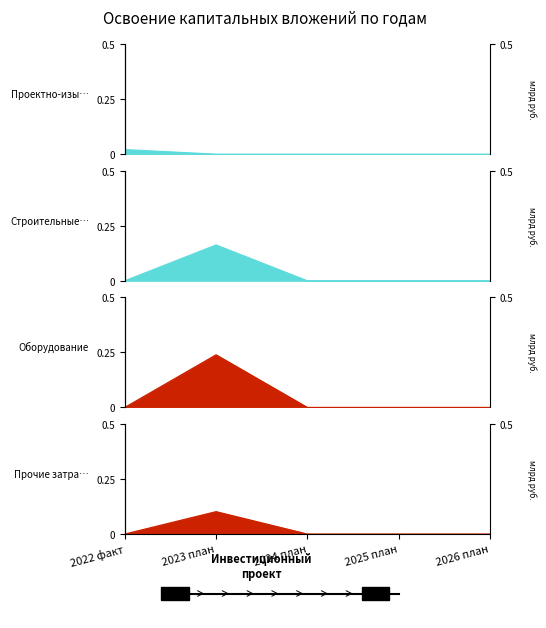

True or false: Проектно-изыскательские работы has a value of 0.0 at 2024 план.

True